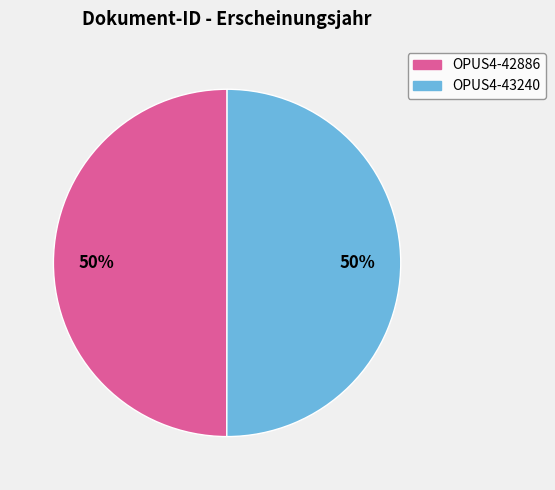

Approximately how many times larger is the value at OPUS4-43240 compared to OPUS4-42886?

1.0